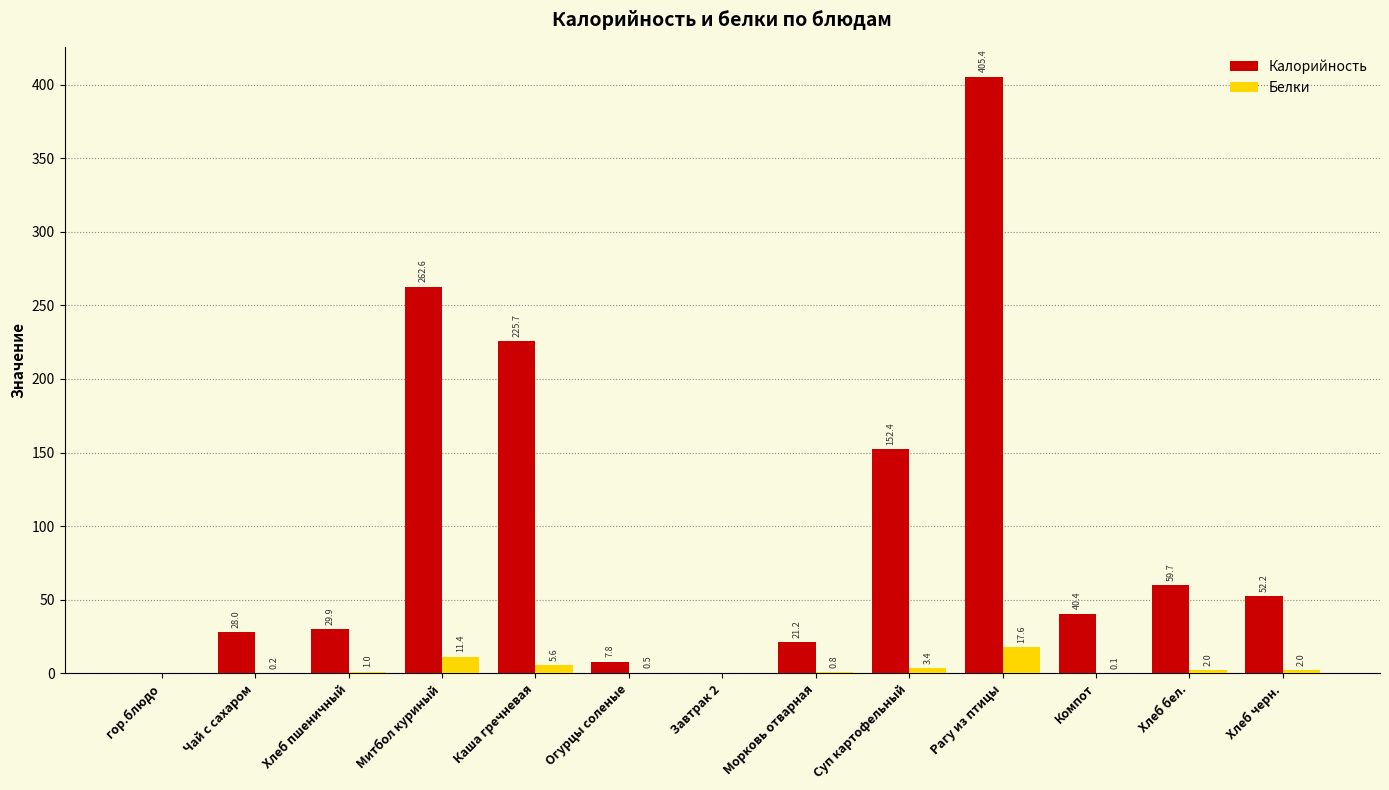

What is the average value of the Белки series?

3.4